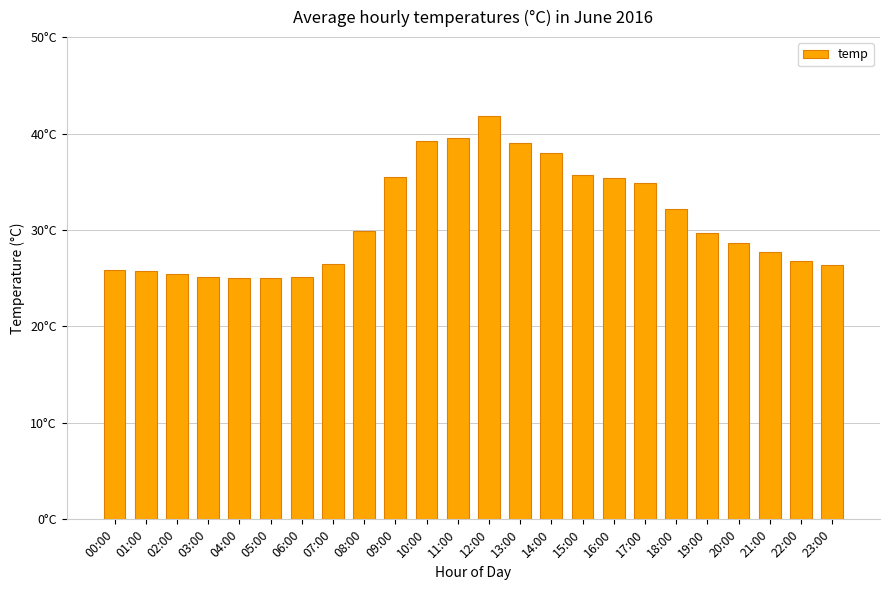

Reading left to right, what are all the values shown in this chart?

25.9	25.8	25.4	25.1	25.0	25.0	25.1	26.5	29.9	35.5	39.2	39.5	41.8	39.0	38.0	35.7	35.4	34.9	32.2	29.7	28.7	27.7	26.8	26.4